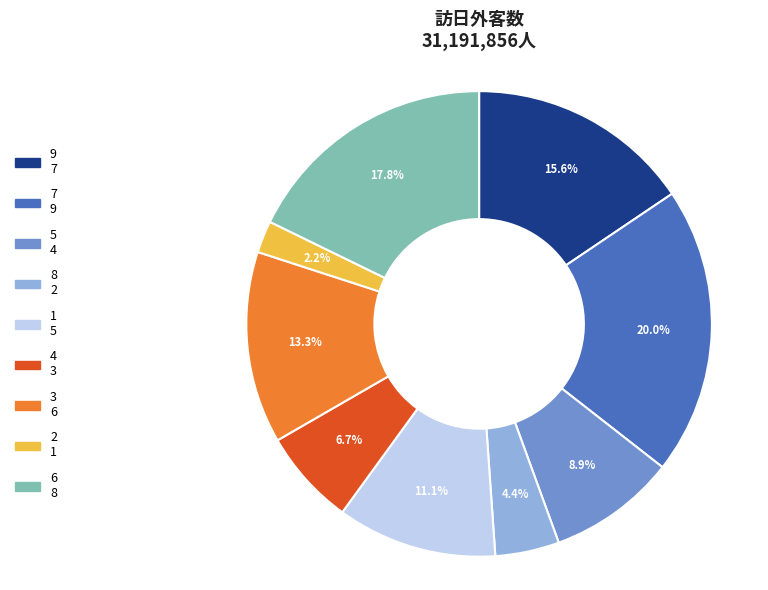

To the nearest percent, what is the average slice percentage?

11%